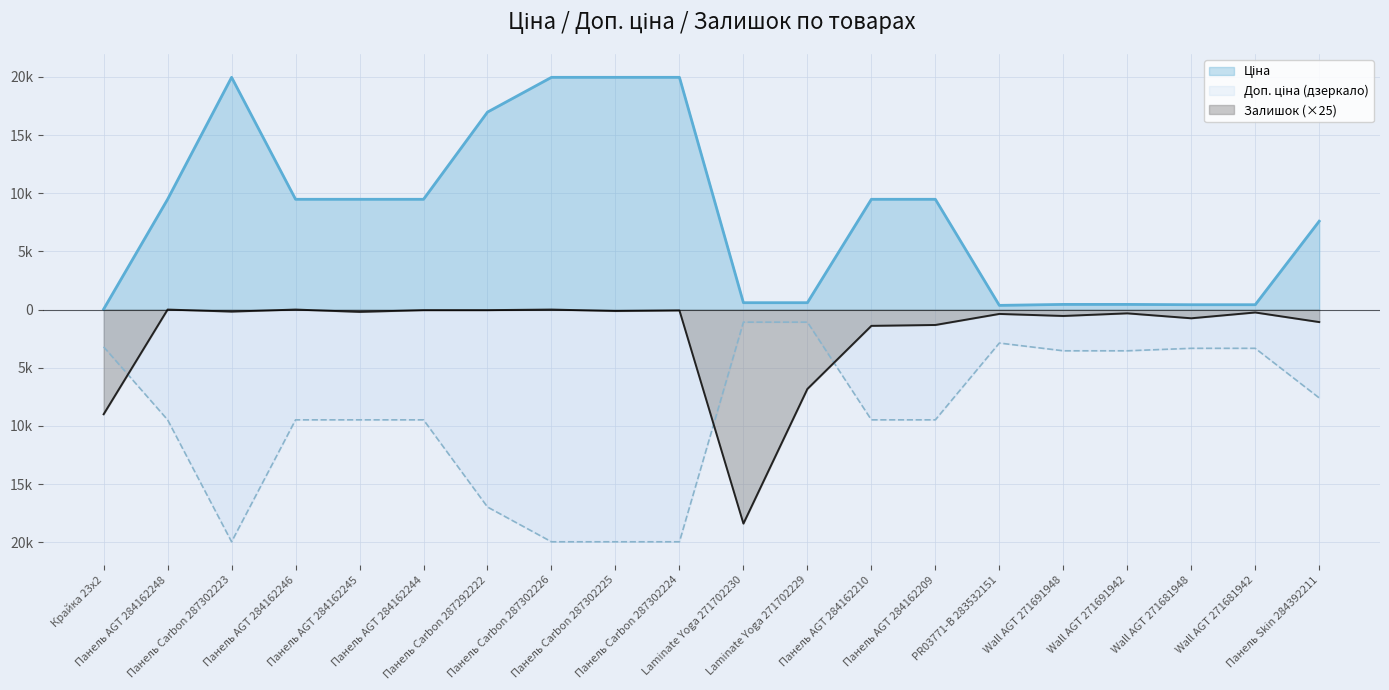

What is the value of the Доп. ціна point at the 18th from the left?

-3332.5